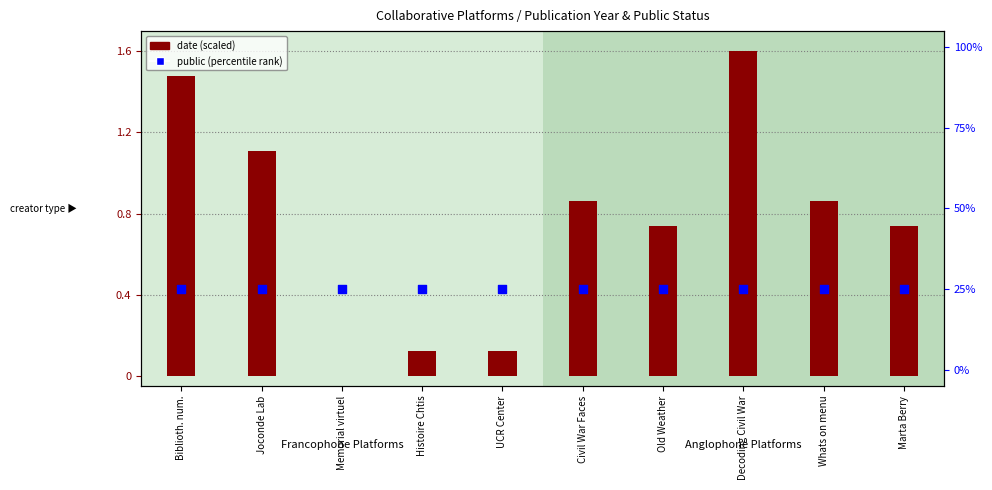

Is the value of public (percentile) at Joconde Lab greater than the value of date (scaled) at Civil War Faces?

Yes